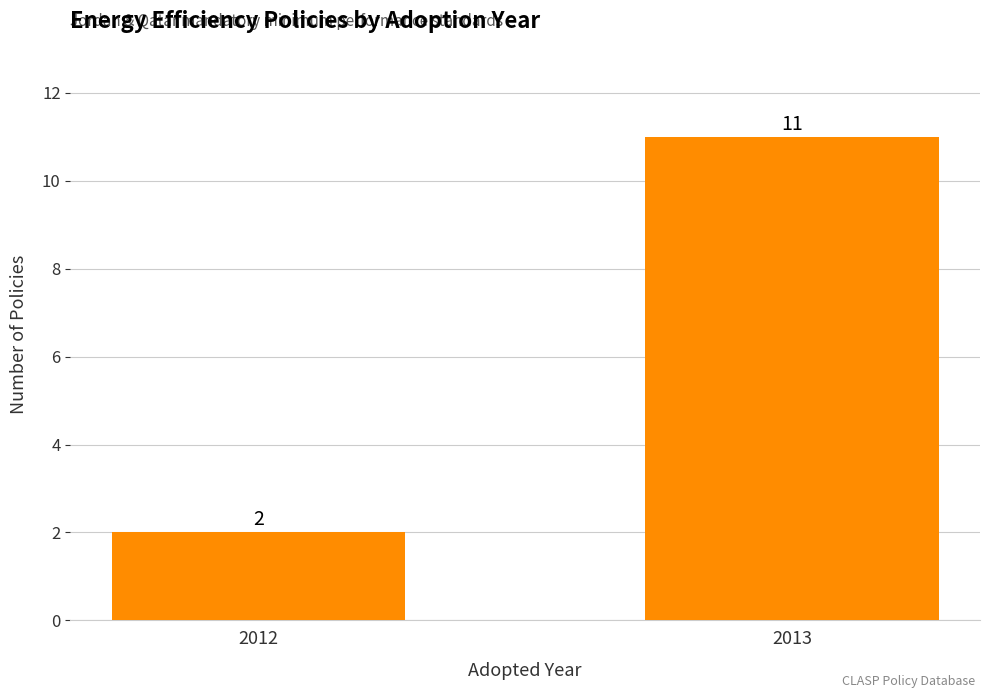

The chart shows a value of 2 at 2012. True or false?

True